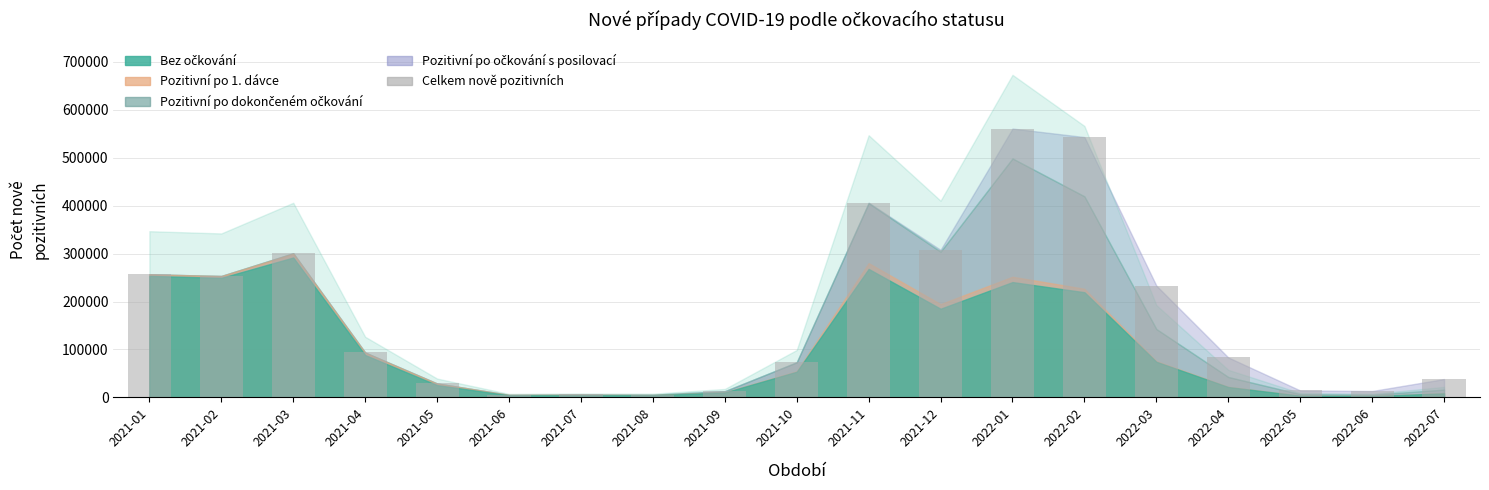

Which has a higher value, 2022-07 or 2021-03?

2021-03